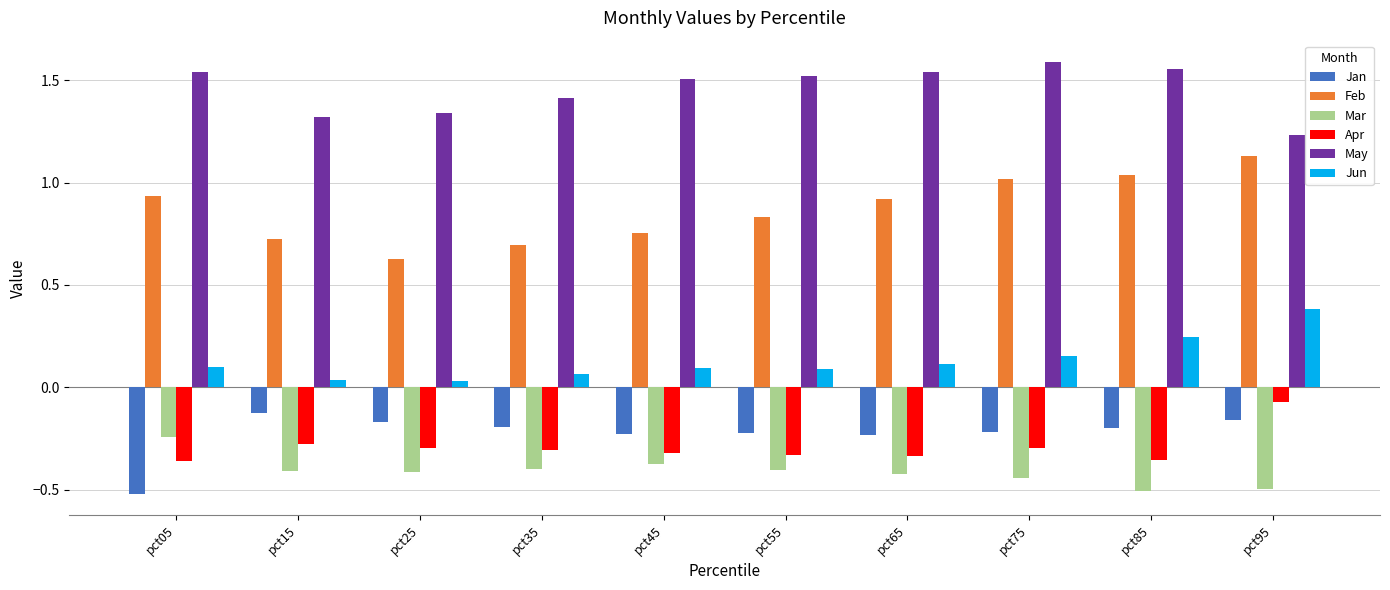

What is the sum of all Jan values?

-2.3